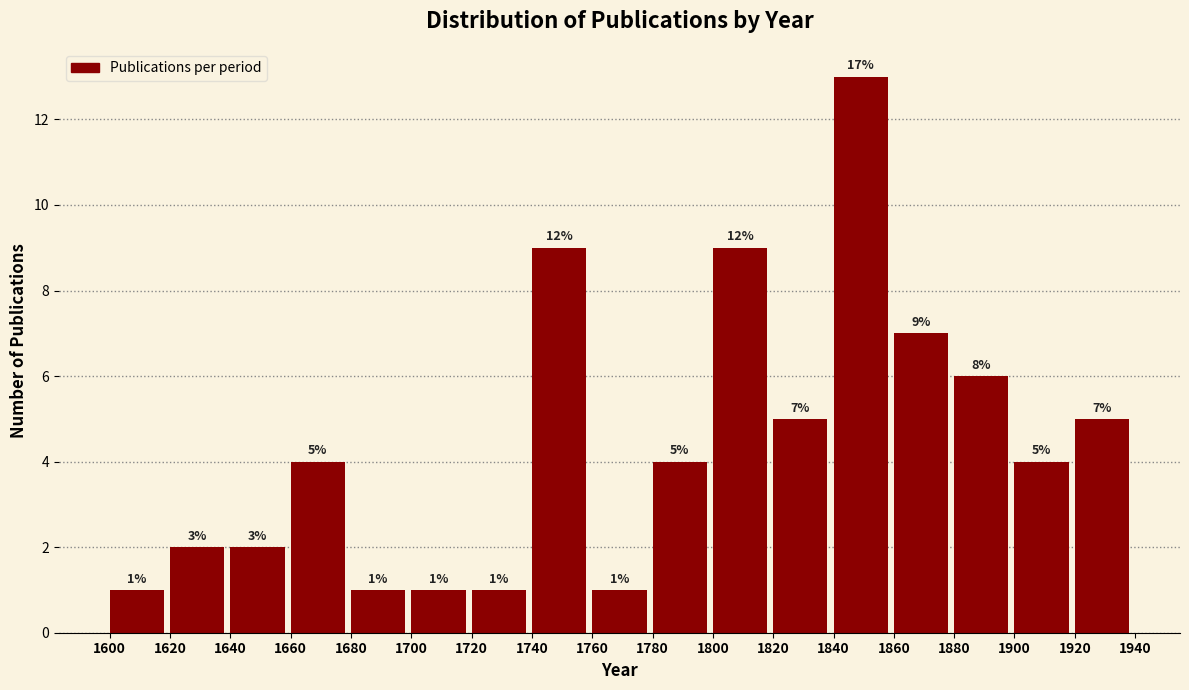

Reading left to right, list all the values displayed in this chart.

1600=1	1620=2	1640=2	1660=4	1680=1	1700=1	1720=1	1740=9	1760=1	1780=4	1800=9	1820=5	1840=13	1860=7	1880=6	1900=4	1920=5